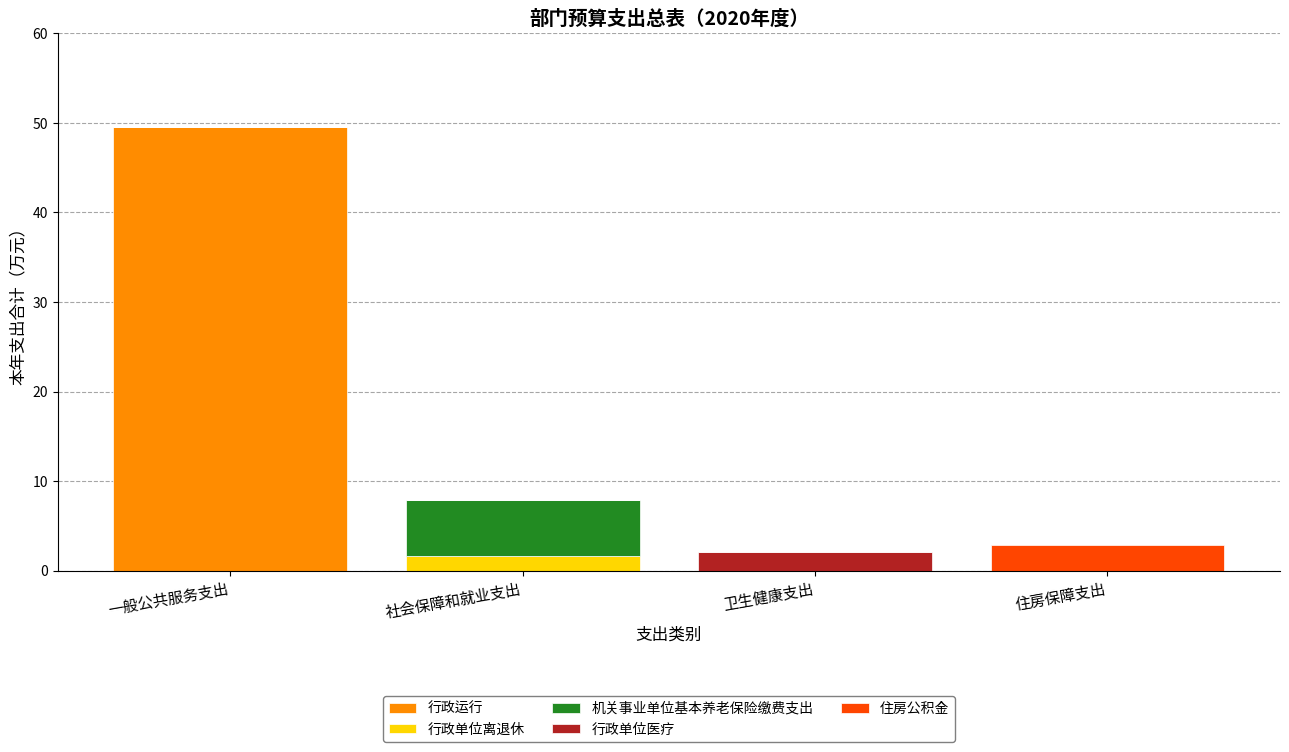

What is the total value across all series at 一般公共服务支出?

49.5